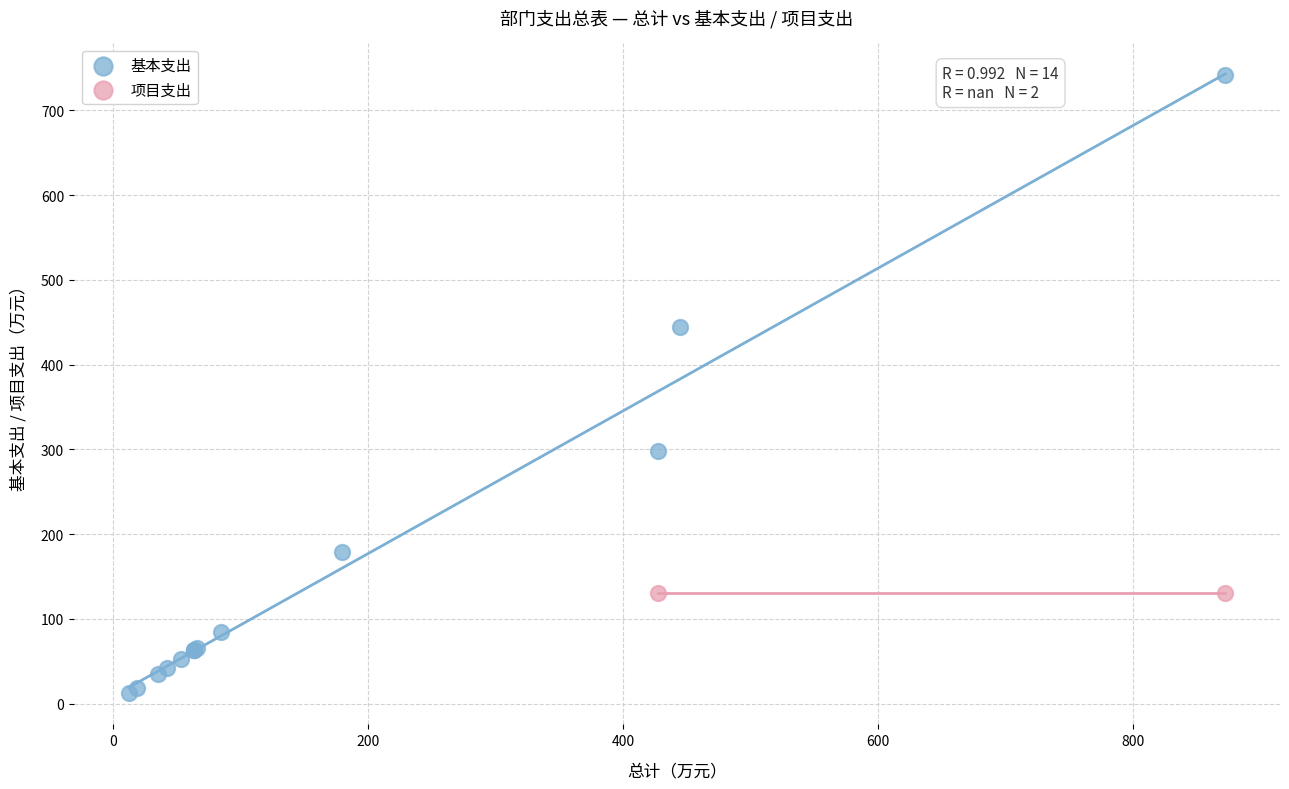

What are all the series names shown in the legend?

基本支出, 项目支出